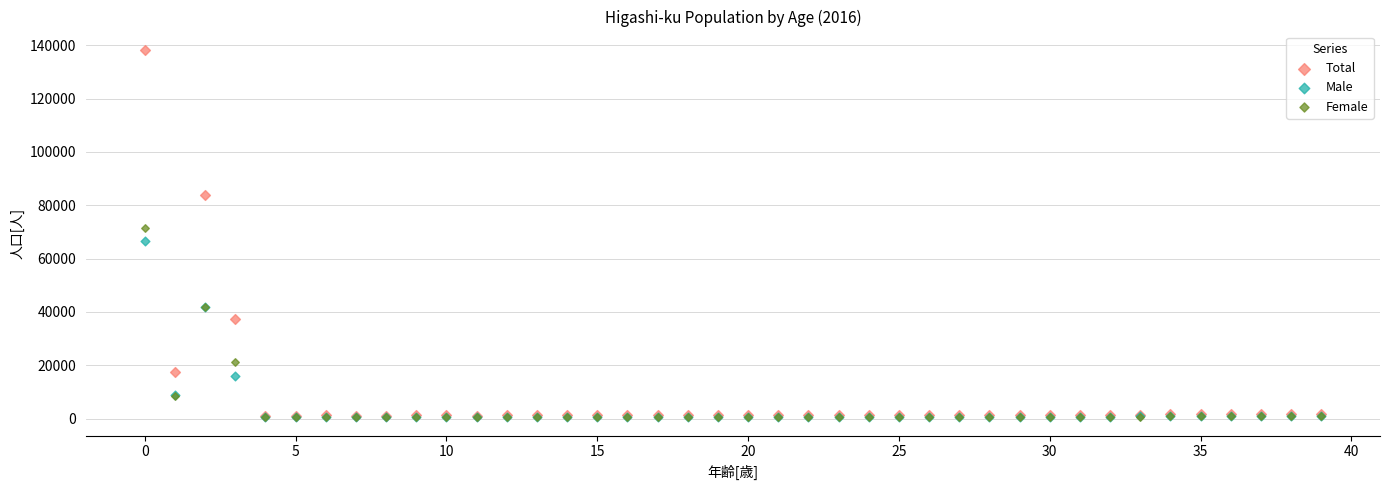

Which series has the largest Y range (max minus min)?

Total